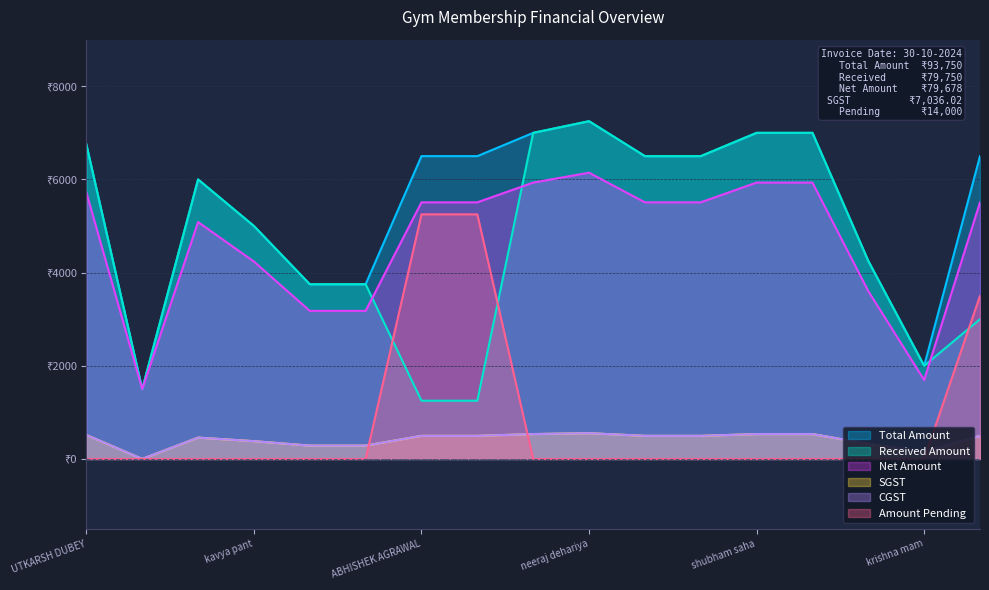

True or false: Received Amount has more than 2 points higher than both neighbors.

False